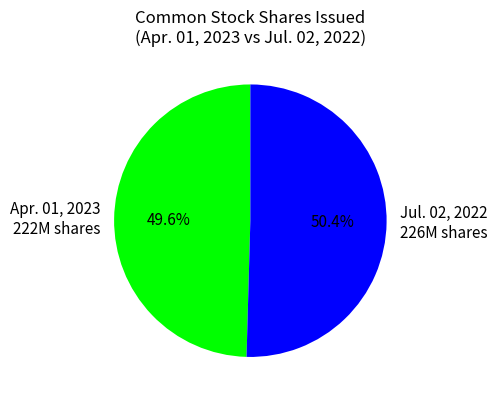

How many slices are in this pie chart?

2